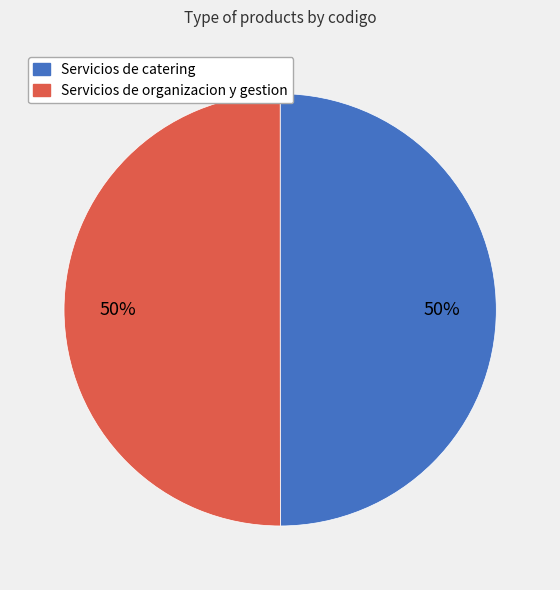

Is it true that Servicios de catering is 58% of the pie?

False